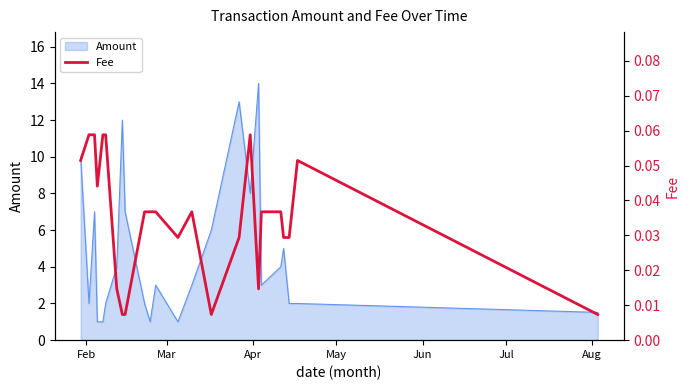

What is the highest value of the Amount series?

14.0